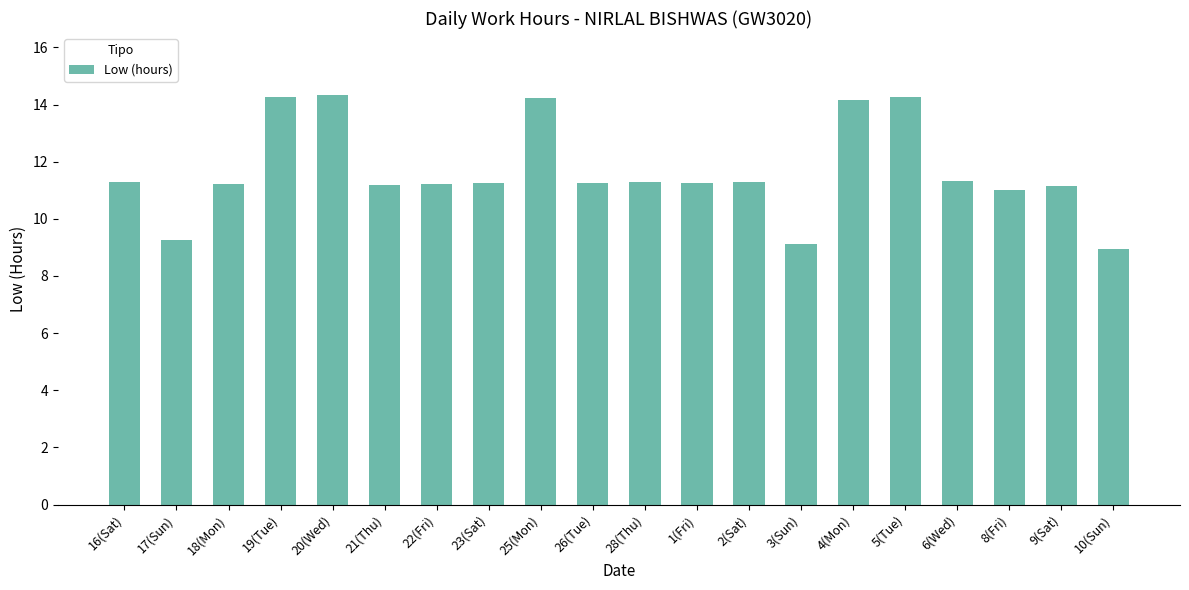

What is the approximate value at 8(Fri)?

11.0